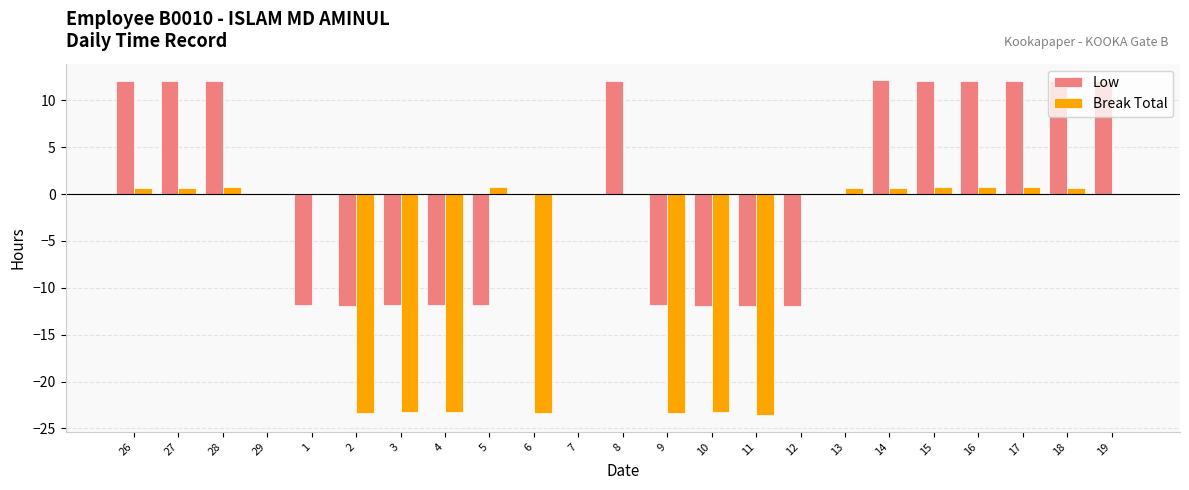

How many distinct data groups are displayed?

2